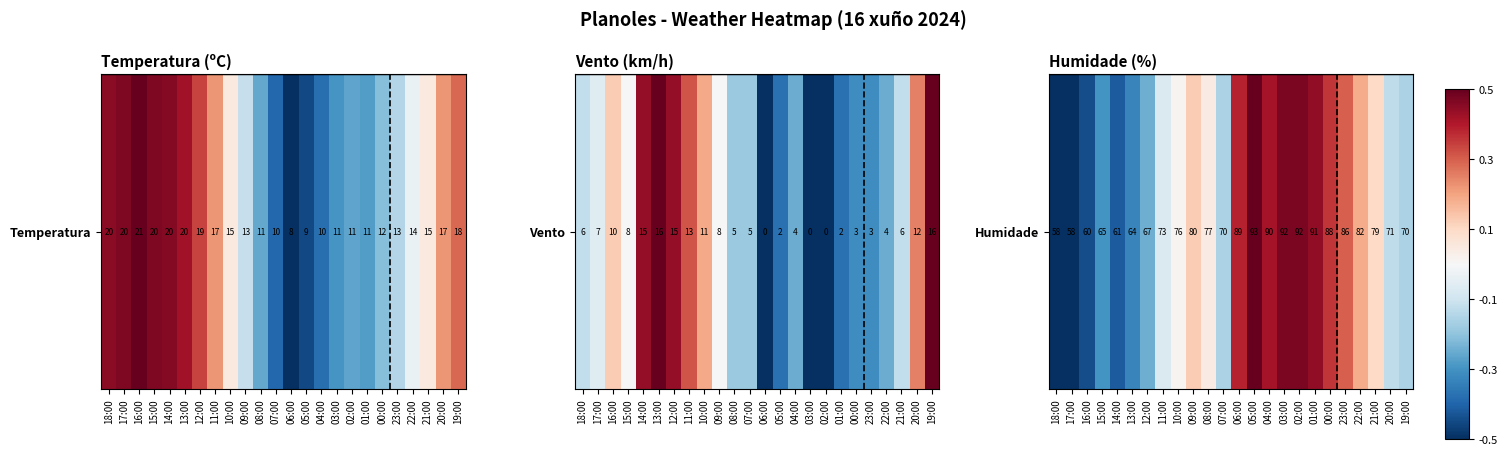

What is the change in value from 13:00 to 02:00?

+0.8